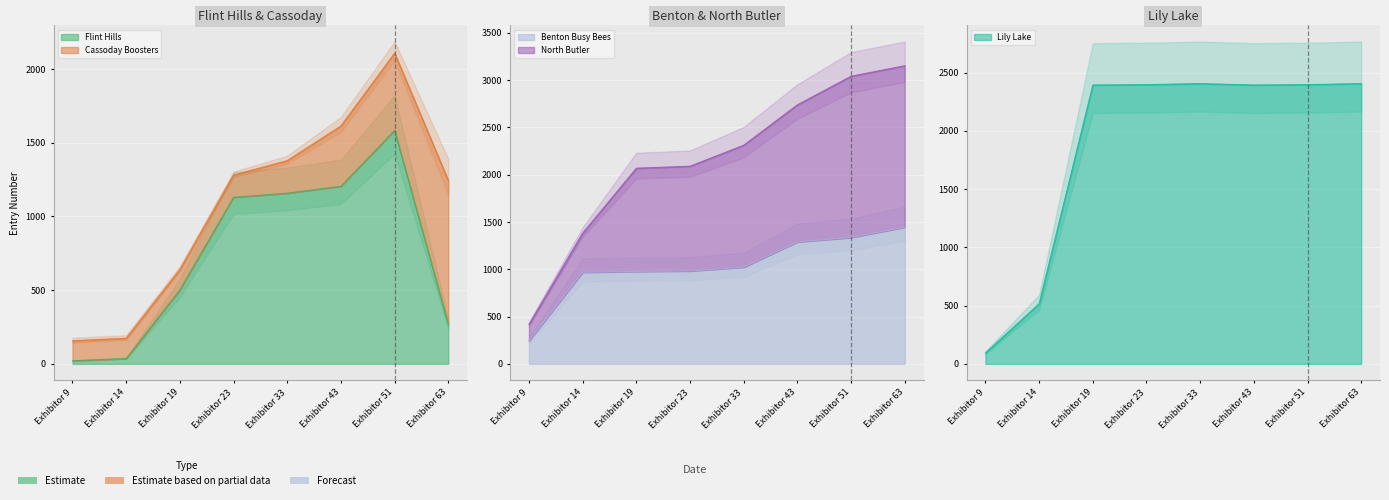

How many categories are shown in the chart?

8